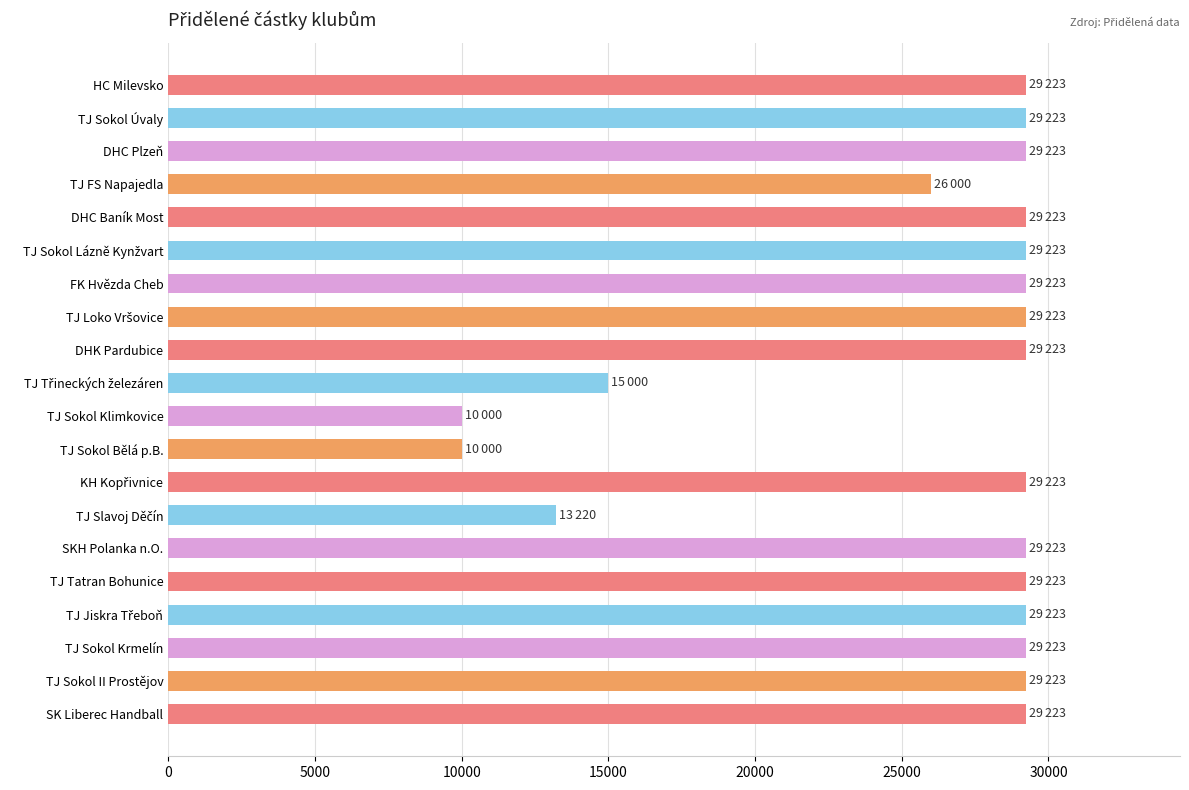

What is the ratio of the value at DHC Plzeň to the value at FK Hvězda Cheb?

1.0